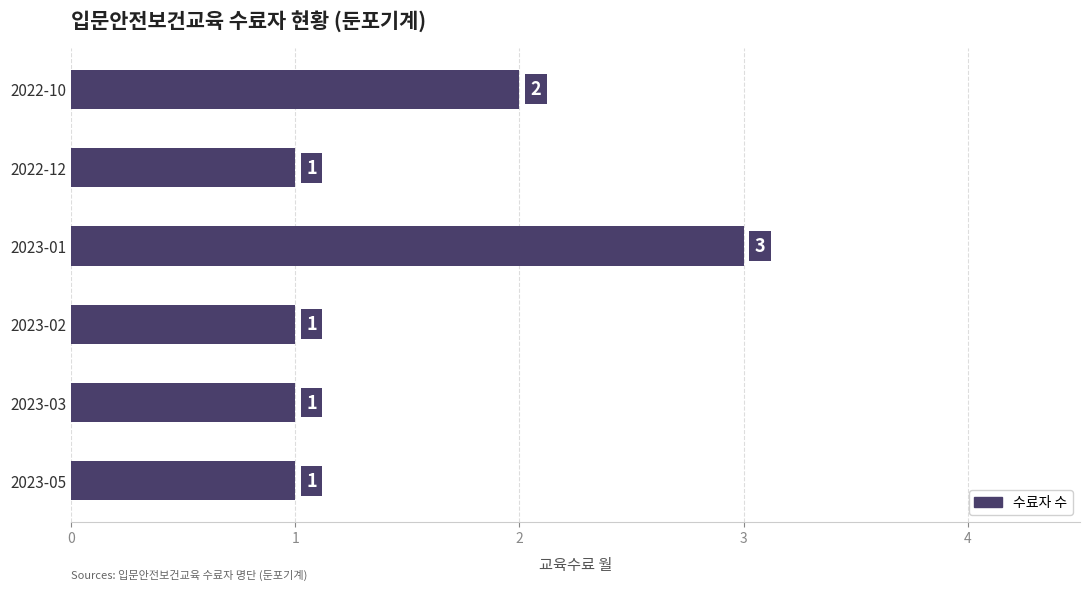

Reading top to bottom, extract all data points from this chart.

2022-10=2	2022-12=1	2023-01=3	2023-02=1	2023-03=1	2023-05=1